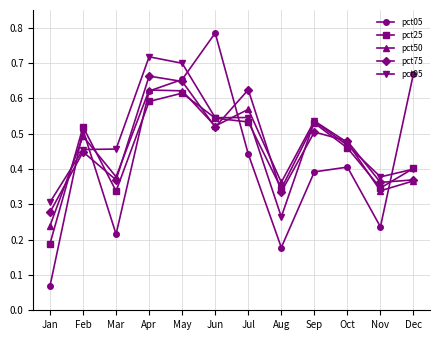

True or false: pct95 has more than 1 points higher than both neighbors.

True